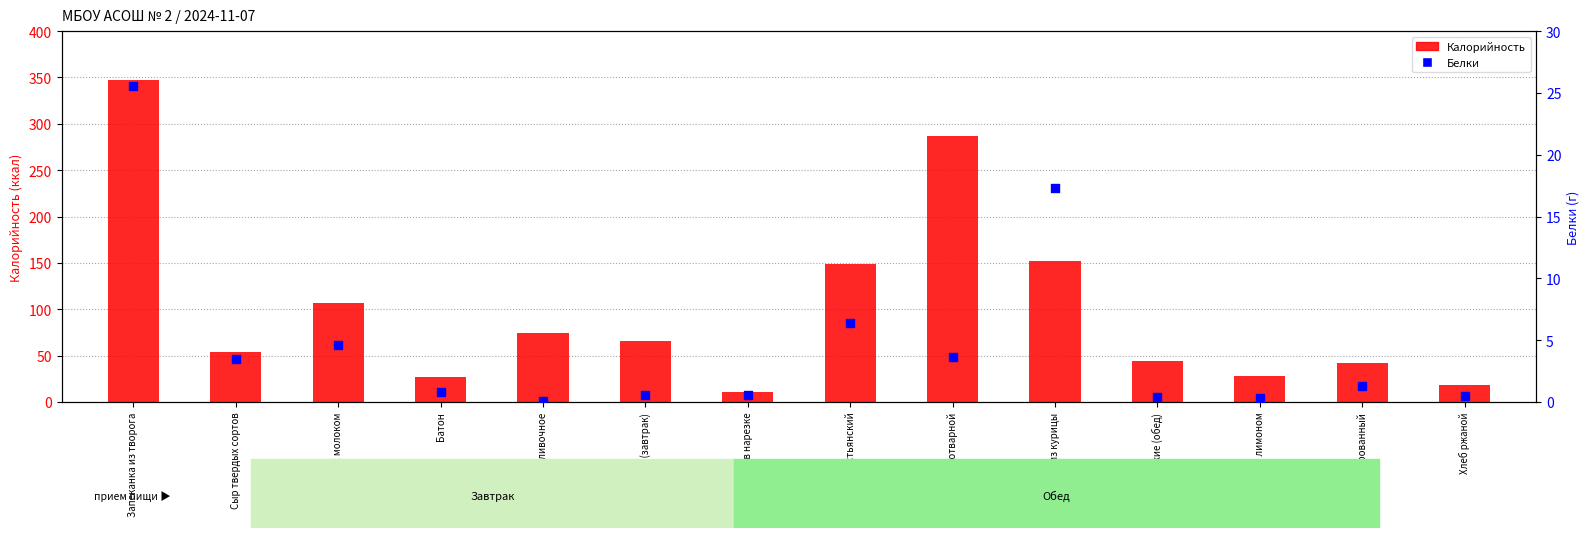

What are all the series names shown in the legend?

Калорийность, Белки